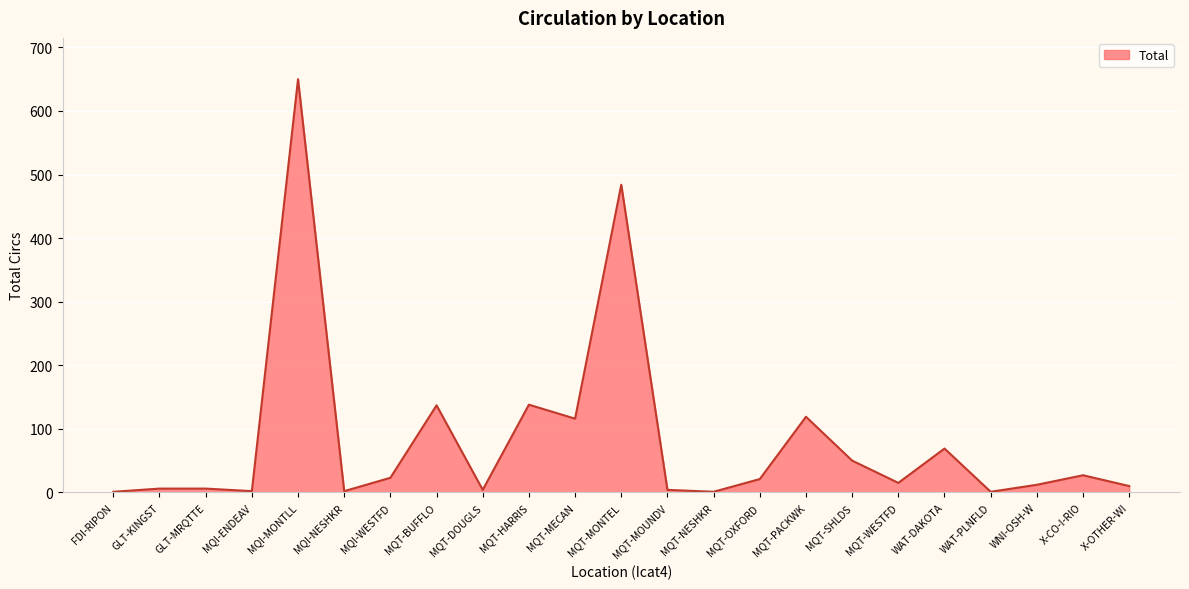

The chart shows a value of 80 at MQT-PACKWK. True or false?

False